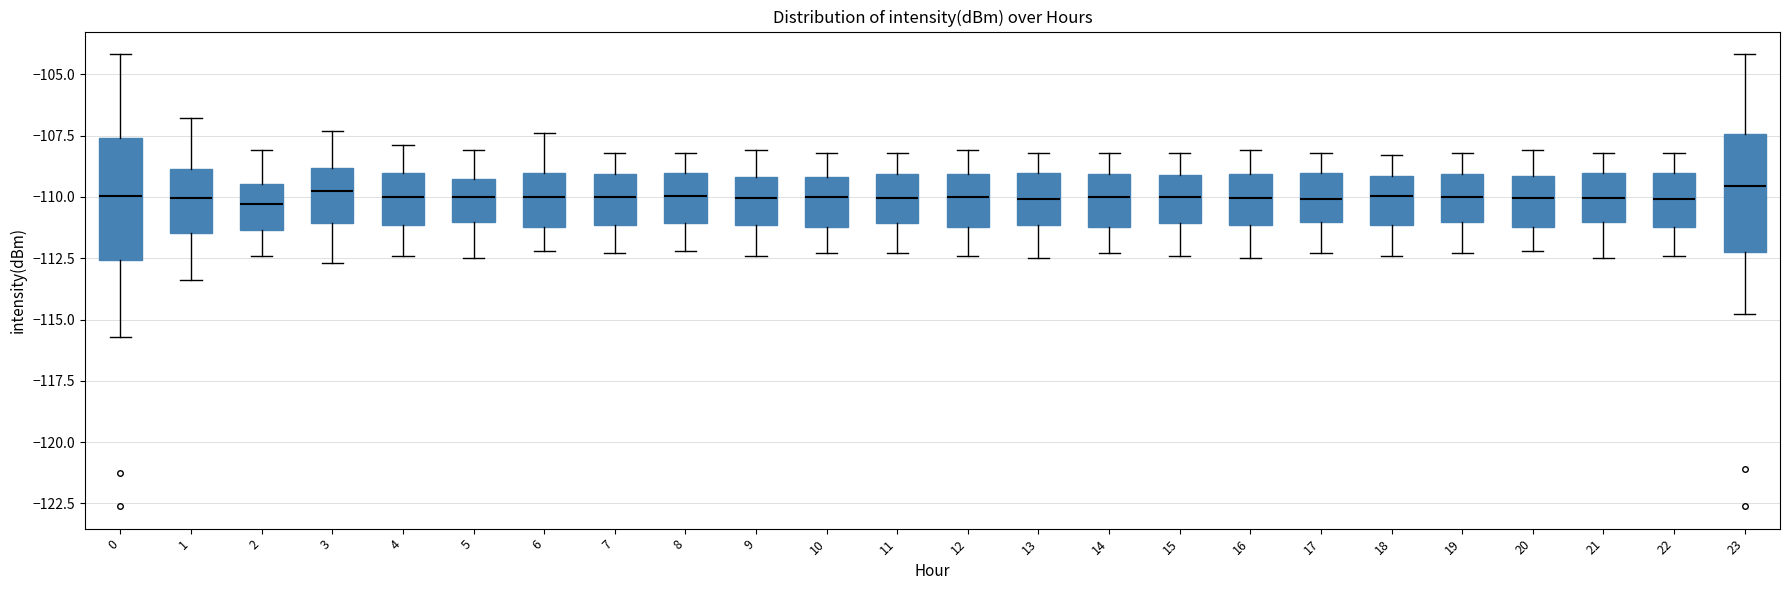

Reading left to right, read every box against the y-axis: the position of its median line, the range the box covers, and the ends of its whiskers. The values are not printed on the chart, so give them approximately, as read against the axis.

0: median -110.0, box -112.5 to -107.5, whiskers -115.5 to -104.0
1: median -110.0, box -111.5 to -109.0, whiskers -113.5 to -107.0
2: median -110.5, box -111.5 to -109.5, whiskers -112.5 to -108.0
3: median -109.5, box -111.0 to -109.0, whiskers -112.5 to -107.5
4: median -110.0, box -111.0 to -109.0, whiskers -112.5 to -108.0
5: median -110.0, box -111.0 to -109.5, whiskers -112.5 to -108.0
6: median -110.0, box -111.0 to -109.0, whiskers -112.0 to -107.5
7: median -110.0, box -111.0 to -109.0, whiskers -112.5 to -108.0
8: median -110.0, box -111.0 to -109.0, whiskers -112.0 to -108.0
9: median -110.0, box -111.0 to -109.0, whiskers -112.5 to -108.0
10: median -110.0, box -111.0 to -109.0, whiskers -112.5 to -108.0
11: median -110.0, box -111.0 to -109.0, whiskers -112.5 to -108.0
12: median -110.0, box -111.0 to -109.0, whiskers -112.5 to -108.0
13: median -110.0, box -111.0 to -109.0, whiskers -112.5 to -108.0
14: median -110.0, box -111.0 to -109.0, whiskers -112.5 to -108.0
15: median -110.0, box -111.0 to -109.0, whiskers -112.5 to -108.0
16: median -110.0, box -111.0 to -109.0, whiskers -112.5 to -108.0
17: median -110.0, box -111.0 to -109.0, whiskers -112.5 to -108.0
18: median -110.0, box -111.0 to -109.0, whiskers -112.5 to -108.5
19: median -110.0, box -111.0 to -109.0, whiskers -112.5 to -108.0
20: median -110.0, box -111.0 to -109.0, whiskers -112.0 to -108.0
21: median -110.0, box -111.0 to -109.0, whiskers -112.5 to -108.0
22: median -110.0, box -111.0 to -109.0, whiskers -112.5 to -108.0
23: median -109.5, box -112.5 to -107.5, whiskers -115.0 to -104.0